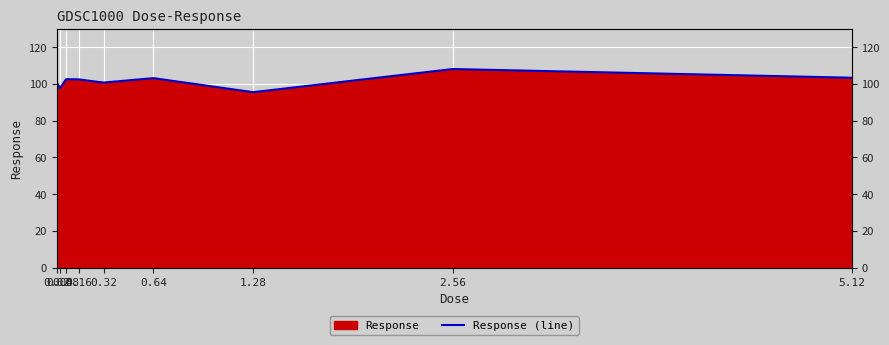

List the labels in order of value, largest first.

2.56, 5.12, 0.64, 0.08, 0.16, 0.02, 0.32, 0.04, 1.28